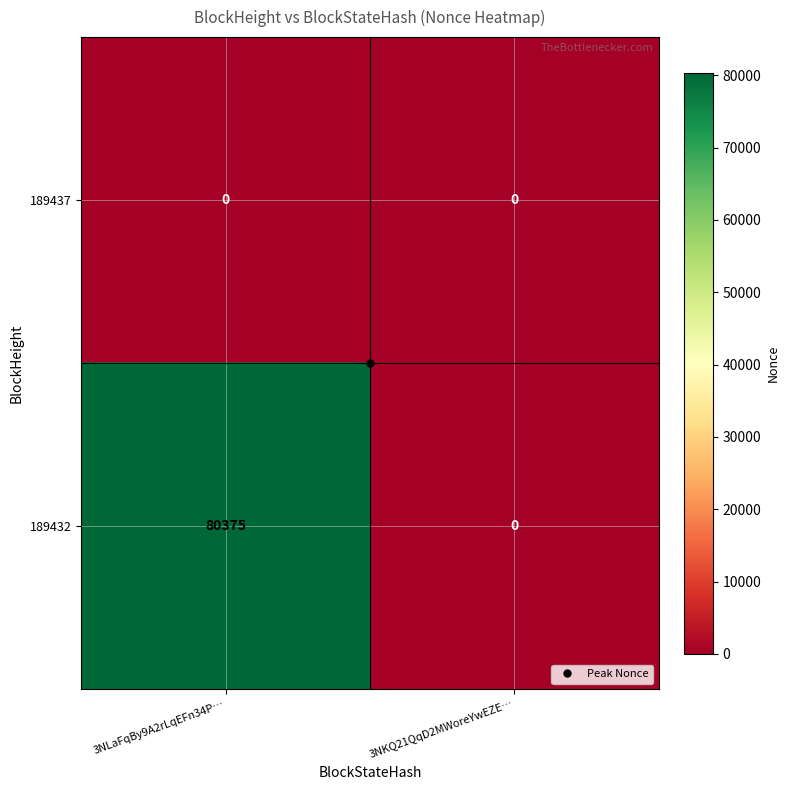

What is the spread (max minus min) of values at 3NLaFqBy9A2rLqEFn34P…?

80375